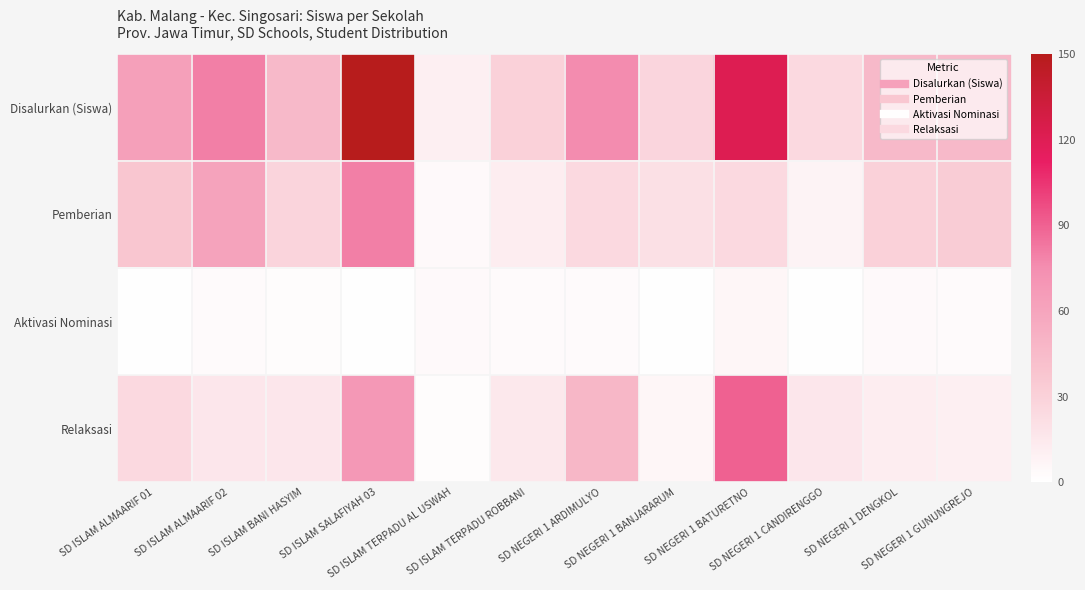

Reading left to right, transcribe all the data shown in this chart.

Disalurkan (Siswa): SD ISLAM ALMAARIF 01=63	SD ISLAM ALMAARIF 02=80	SD ISLAM BANI HASYIM=46	SD ISLAM SALAFIYAH 03=150	SD ISLAM TERPADU AL USWAH=10	SD ISLAM TERPADU ROBBANI=30	SD NEGERI 1 ARDIMULYO=76	SD NEGERI 1 BANJARARUM=27	SD NEGERI 1 BATURETNO=121	SD NEGERI 1 CANDIRENGGO=25	SD NEGERI 1 DENGKOL=46	SD NEGERI 1 GUNUNGREJO=46
Pemberian: SD ISLAM ALMAARIF 01=37	SD ISLAM ALMAARIF 02=61	SD ISLAM BANI HASYIM=28	SD ISLAM SALAFIYAH 03=80	SD ISLAM TERPADU AL USWAH=4	SD ISLAM TERPADU ROBBANI=12	SD NEGERI 1 ARDIMULYO=25	SD NEGERI 1 BANJARARUM=20	SD NEGERI 1 BATURETNO=25	SD NEGERI 1 CANDIRENGGO=8	SD NEGERI 1 DENGKOL=30	SD NEGERI 1 GUNUNGREJO=33
Aktivasi Nominasi: SD ISLAM ALMAARIF 01=1	SD ISLAM ALMAARIF 02=3	SD ISLAM BANI HASYIM=2	SD ISLAM SALAFIYAH 03=1	SD ISLAM TERPADU AL USWAH=4	SD ISLAM TERPADU ROBBANI=3	SD NEGERI 1 ARDIMULYO=3	SD NEGERI 1 BANJARARUM=1	SD NEGERI 1 BATURETNO=6	SD NEGERI 1 CANDIRENGGO=1	SD NEGERI 1 DENGKOL=4	SD NEGERI 1 GUNUNGREJO=3
Relaksasi: SD ISLAM ALMAARIF 01=25	SD ISLAM ALMAARIF 02=16	SD ISLAM BANI HASYIM=16	SD ISLAM SALAFIYAH 03=69	SD ISLAM TERPADU AL USWAH=2	SD ISLAM TERPADU ROBBANI=15	SD NEGERI 1 ARDIMULYO=48	SD NEGERI 1 BANJARARUM=6	SD NEGERI 1 BATURETNO=90	SD NEGERI 1 CANDIRENGGO=16	SD NEGERI 1 DENGKOL=12	SD NEGERI 1 GUNUNGREJO=10